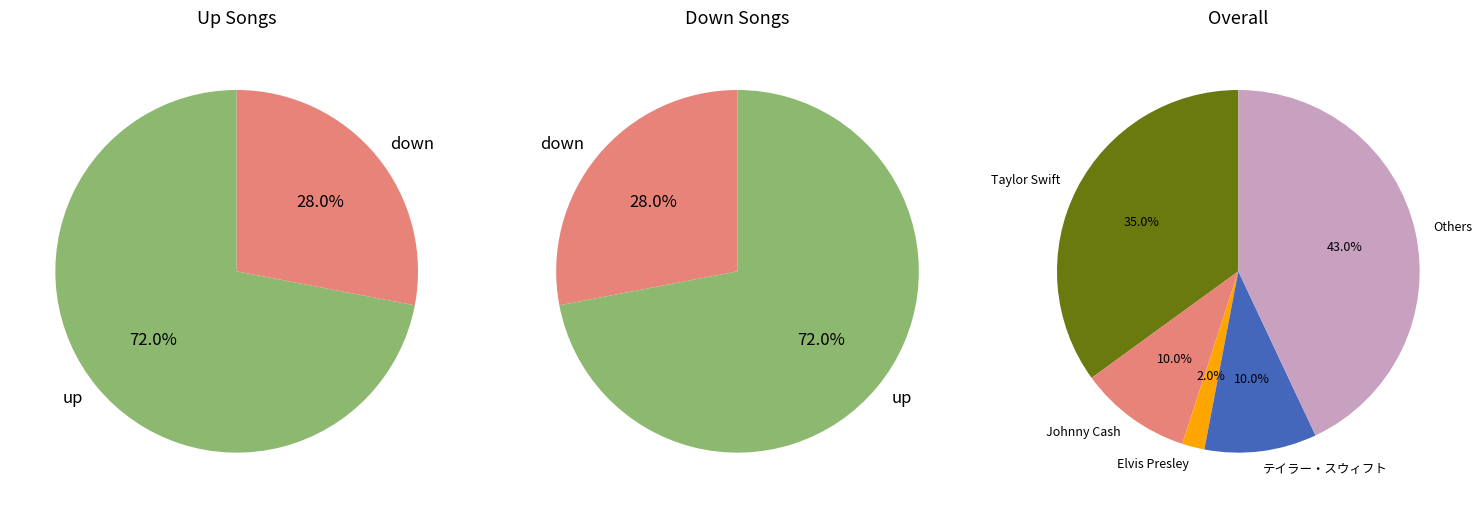

What percentage is NOT represented by down?

72.0%